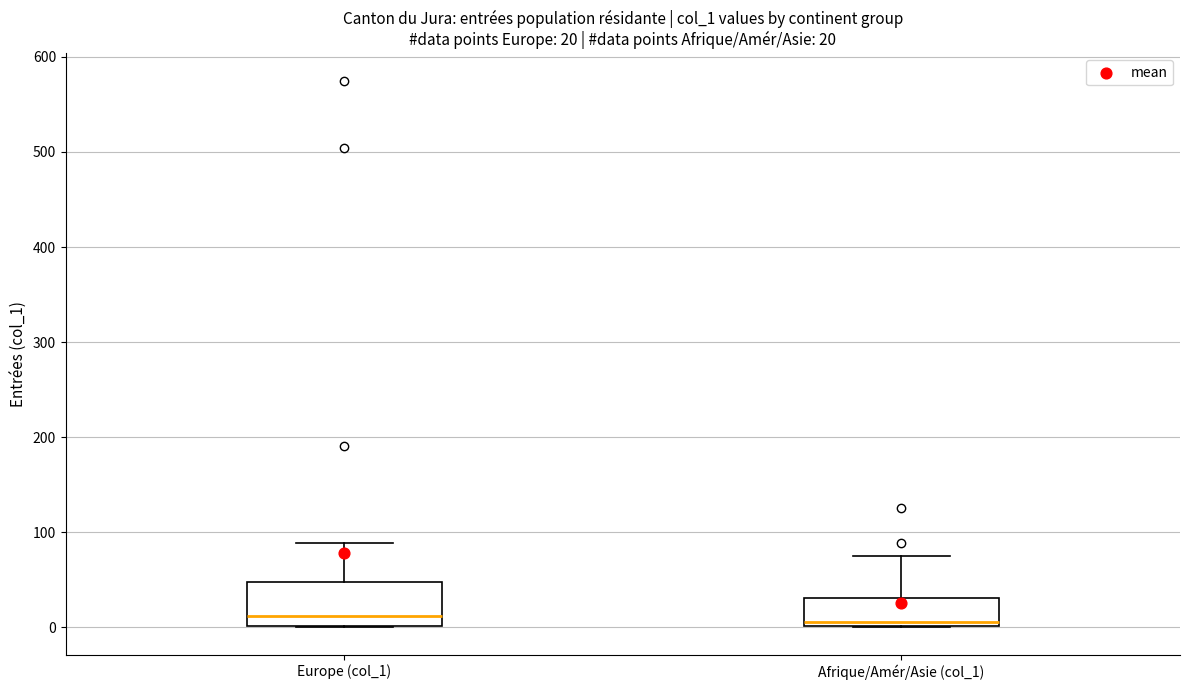

Which box is the tallest, from its lower edge to its upper edge?

Europe (col_1)